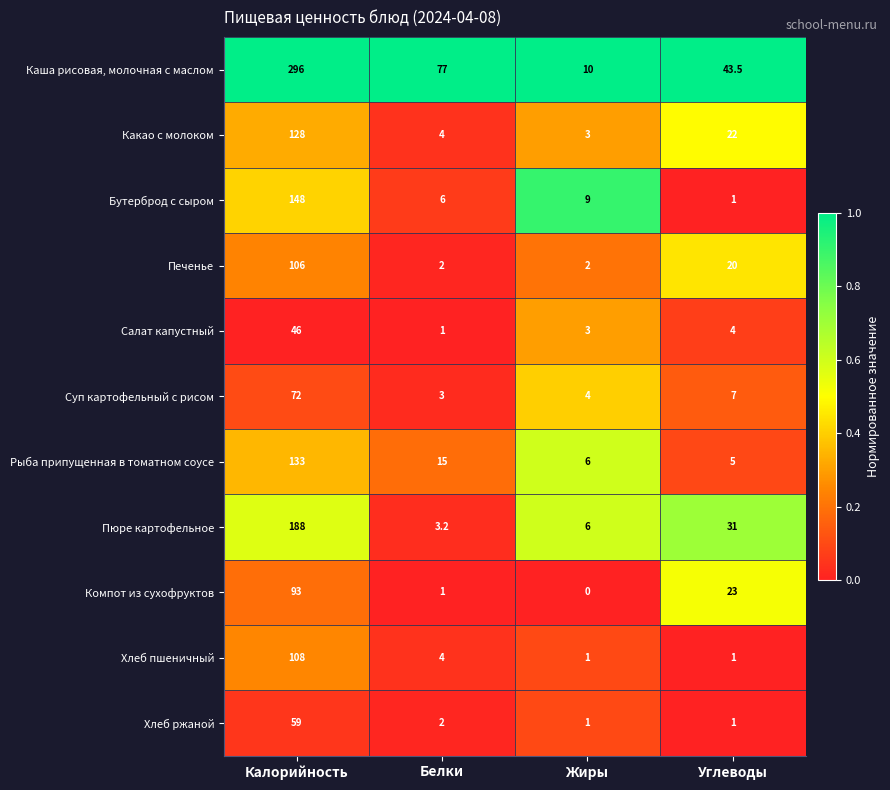

Count the Печенье values in the range 2 to 106.

4